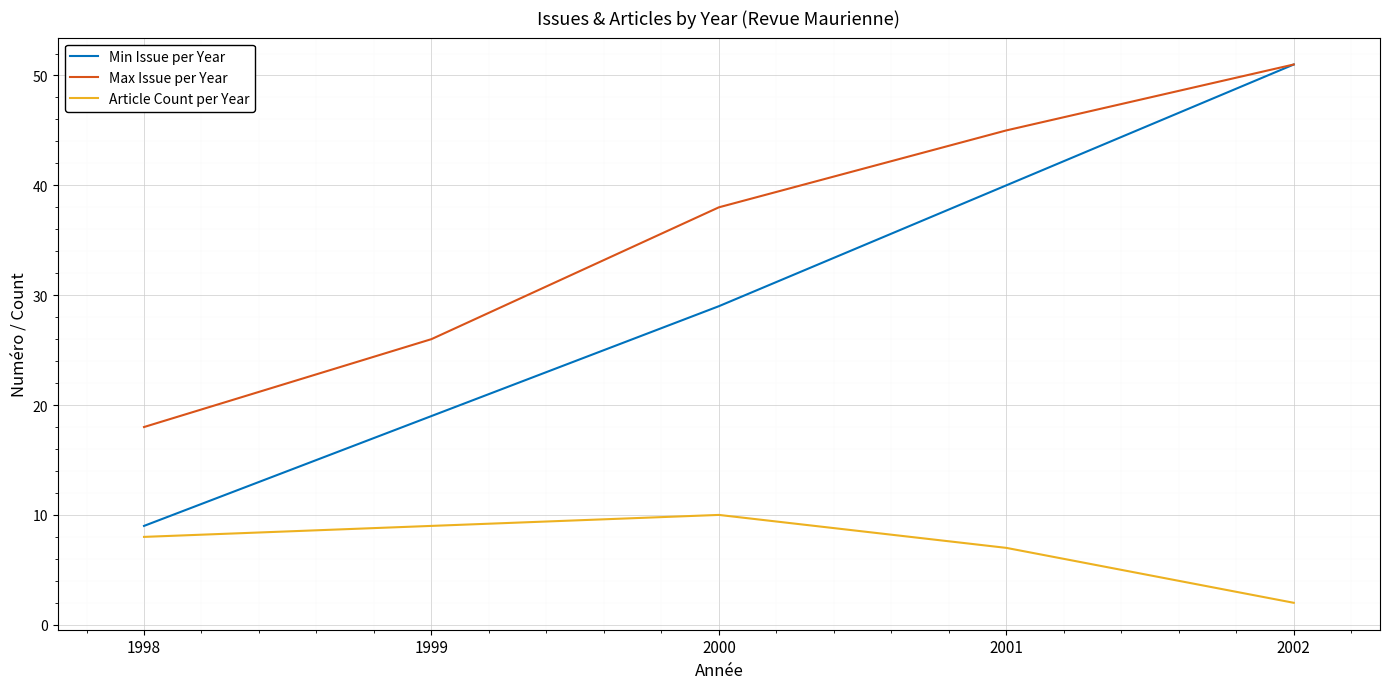

How many lines are shown in the chart?

3